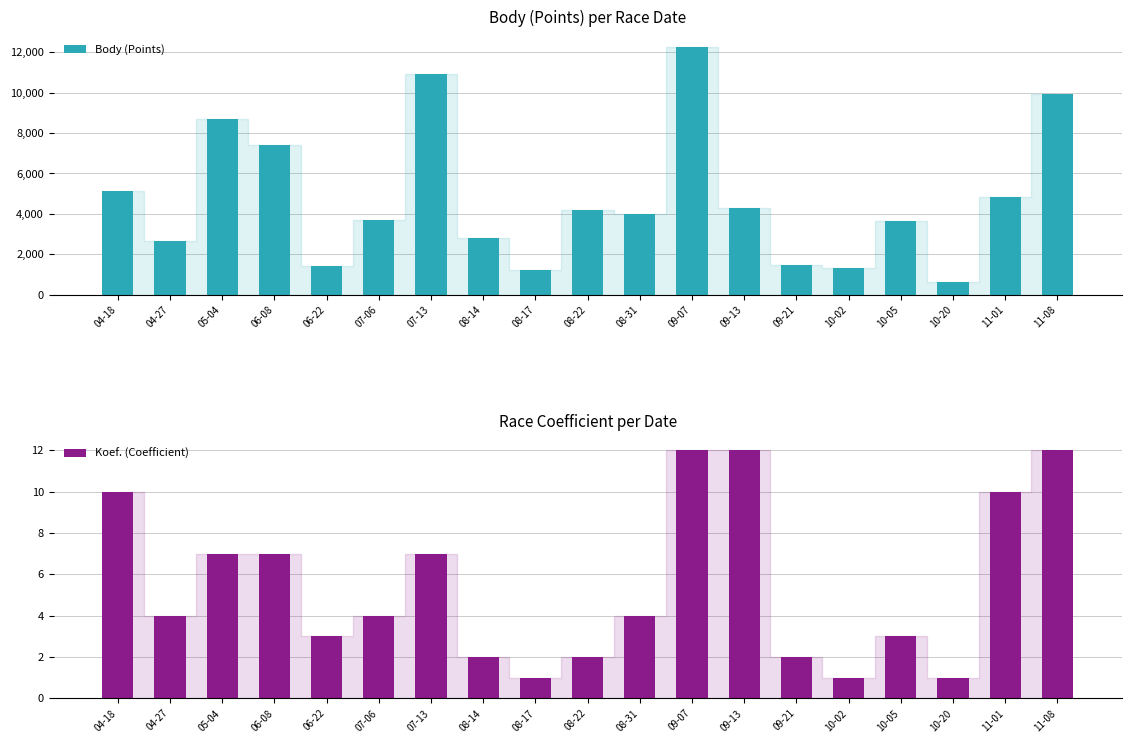

What is the difference between the Body (Points) values at 07-06 and 07-13?

7197